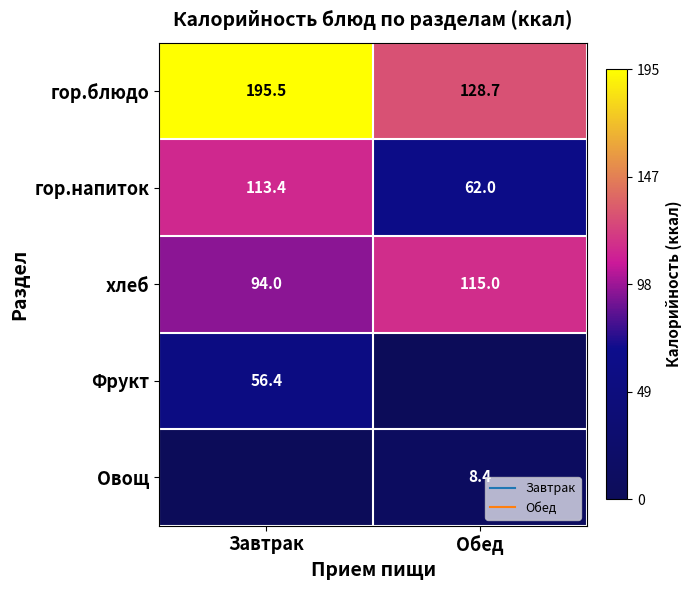

True or false: гор.блюдо has a value of 128.7 at Обед.

True